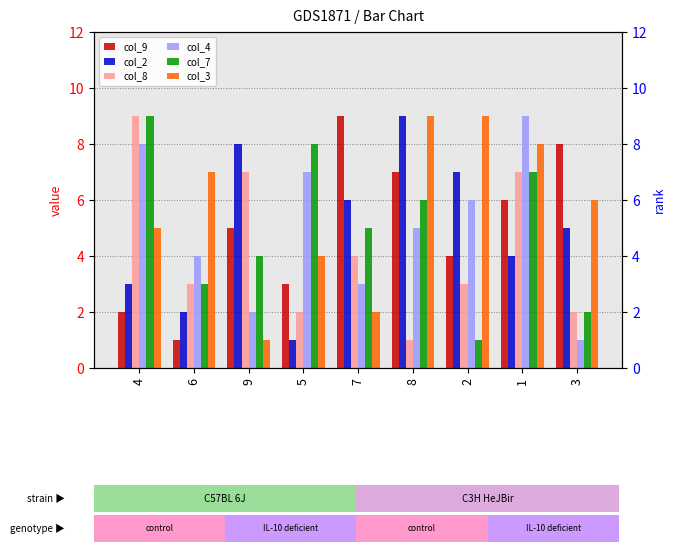

How many groups of bars are there?

9